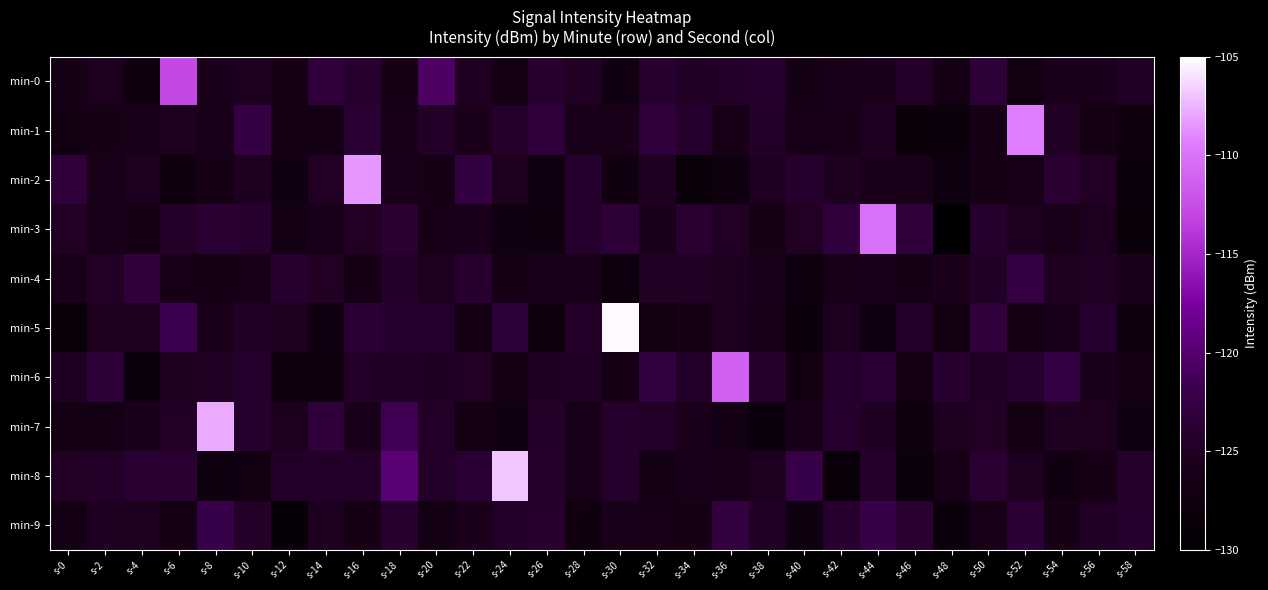

At s-44, list the series in order from largest to smallest.

min-3, min-9, min-6, min-8, min-1, min-7, min-2, min-0, min-4, min-5